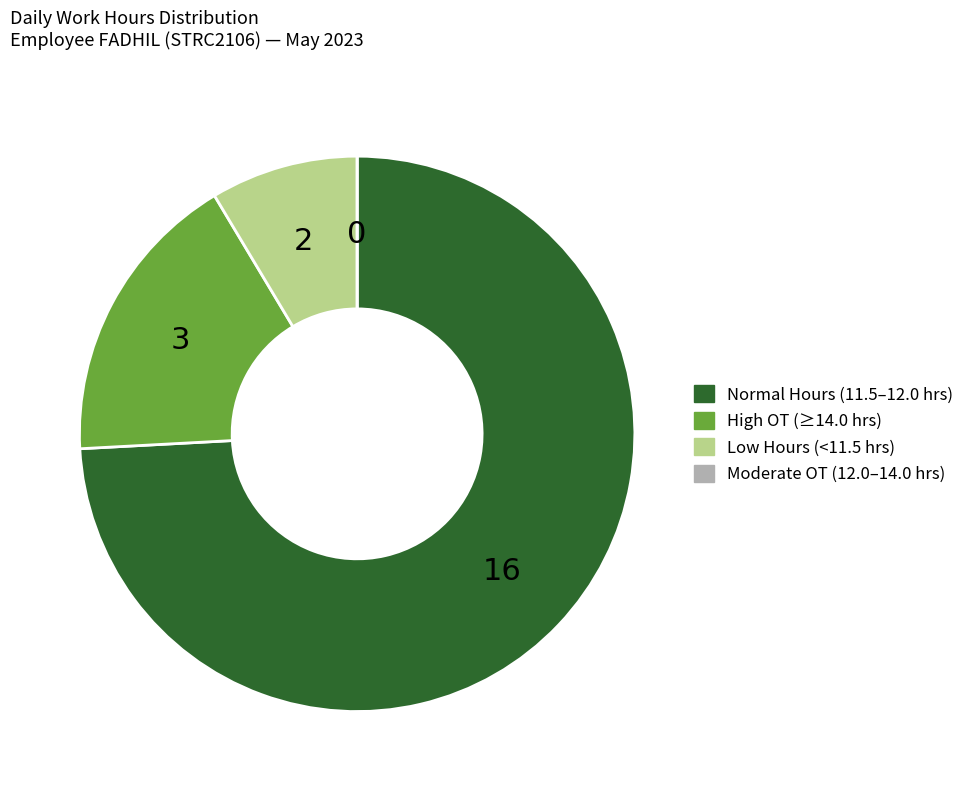

Is there any slice that represents more than half of the pie?

Yes